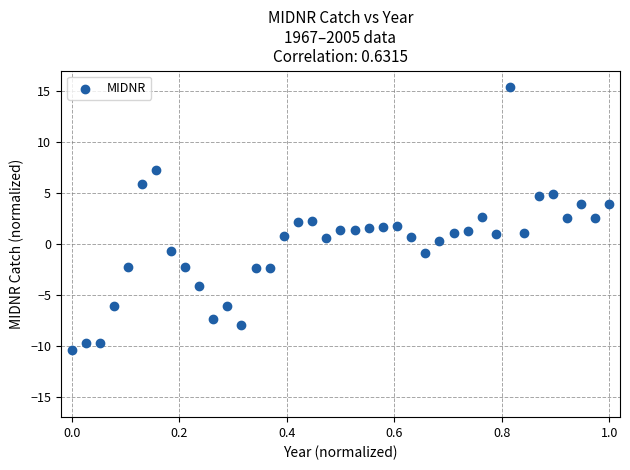

What is the range of Y values (max minus min)?

25.7